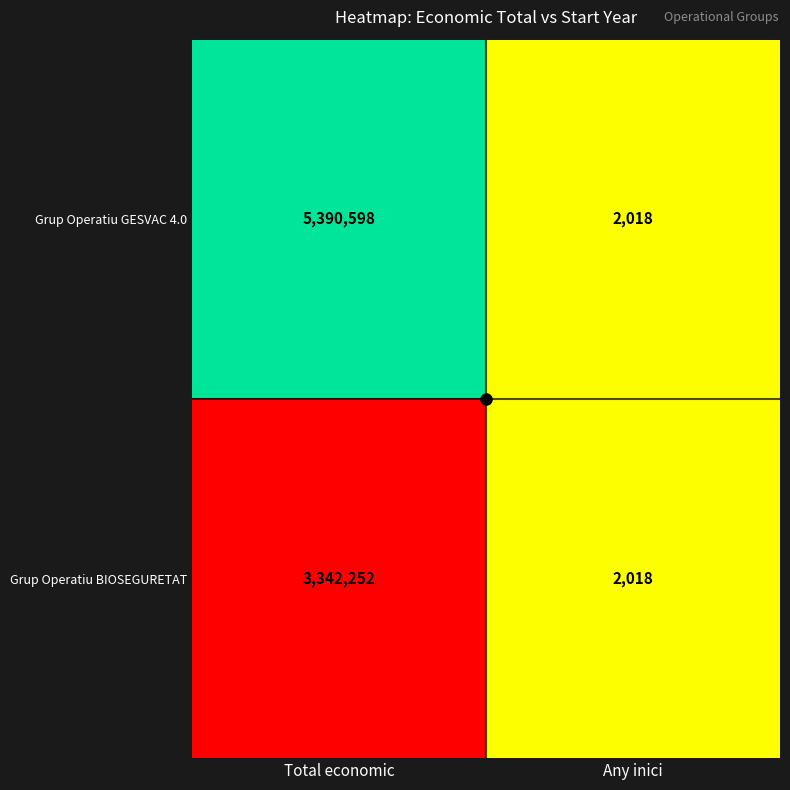

Which category has the highest value in the Grup Operatiu BIOSEGURETAT series?

Total economic